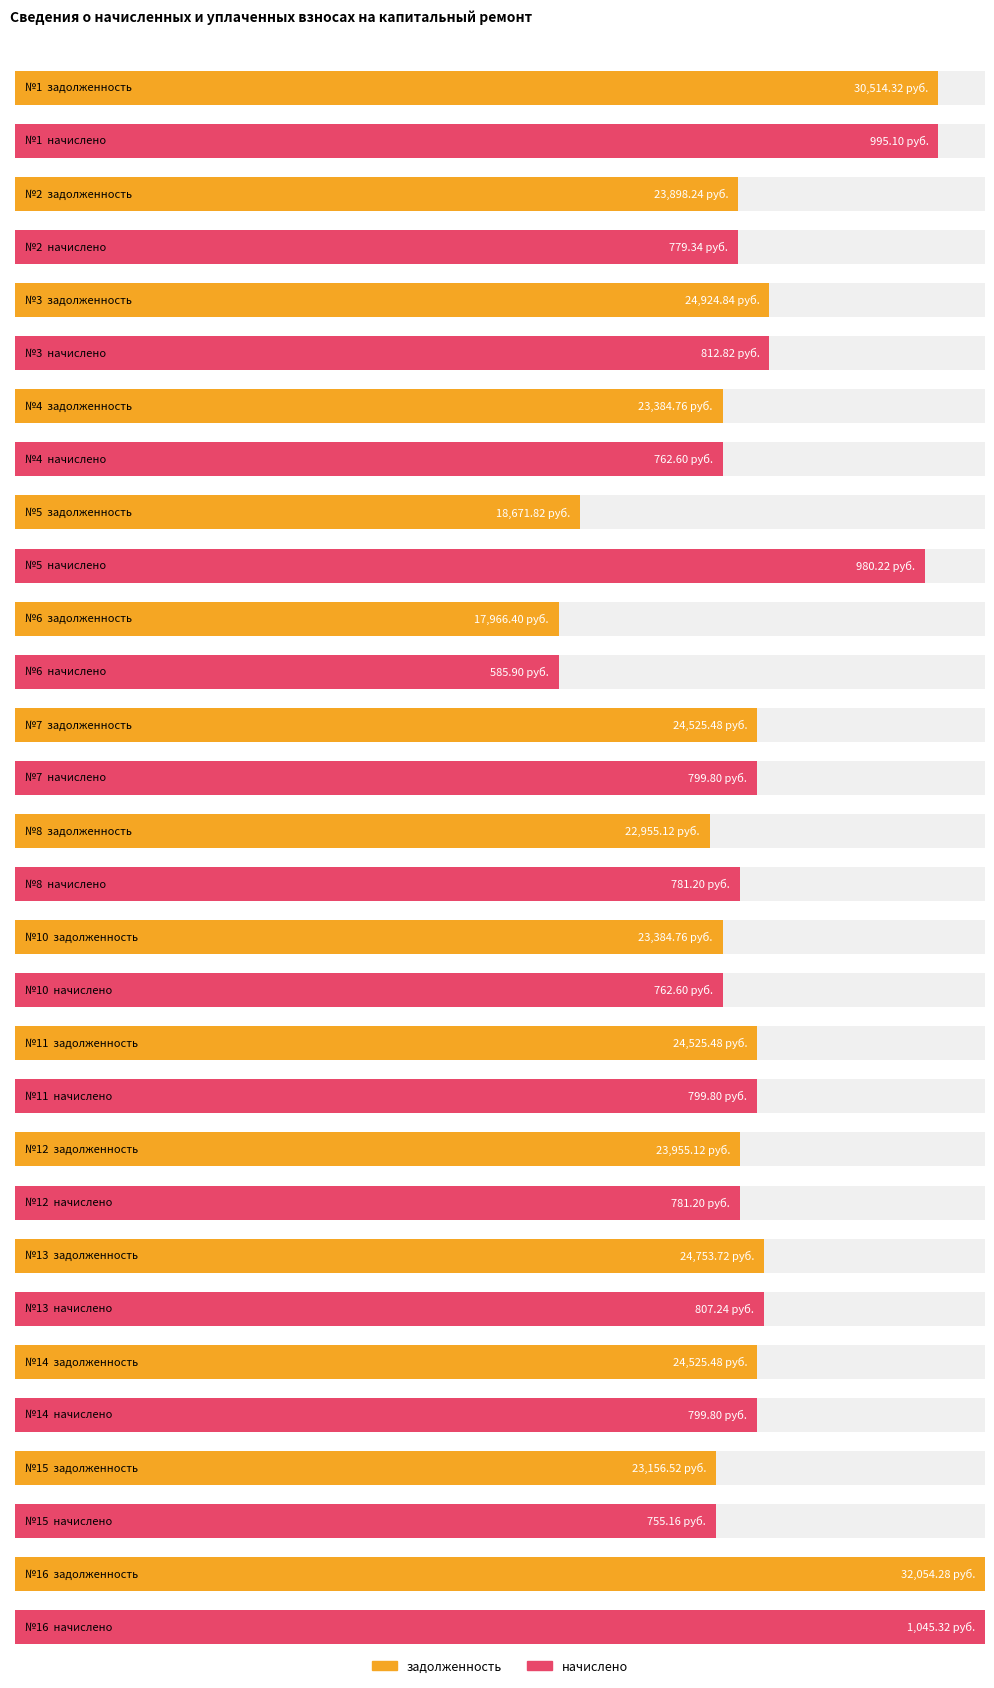

At which label does задолженность reach its peak?

16